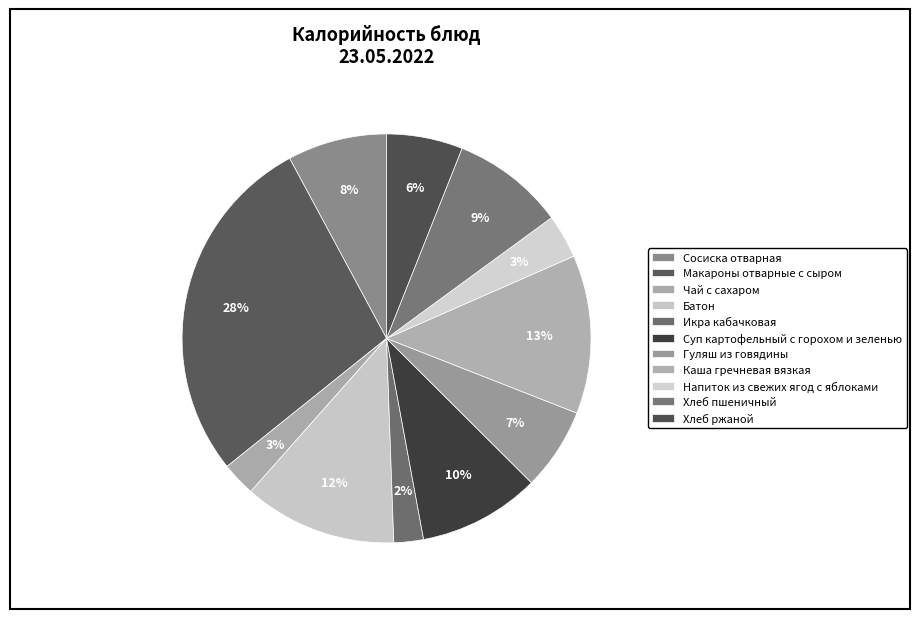

What percentage do Чай с сахаром and Каша гречневая вязкая together represent?

15.2%